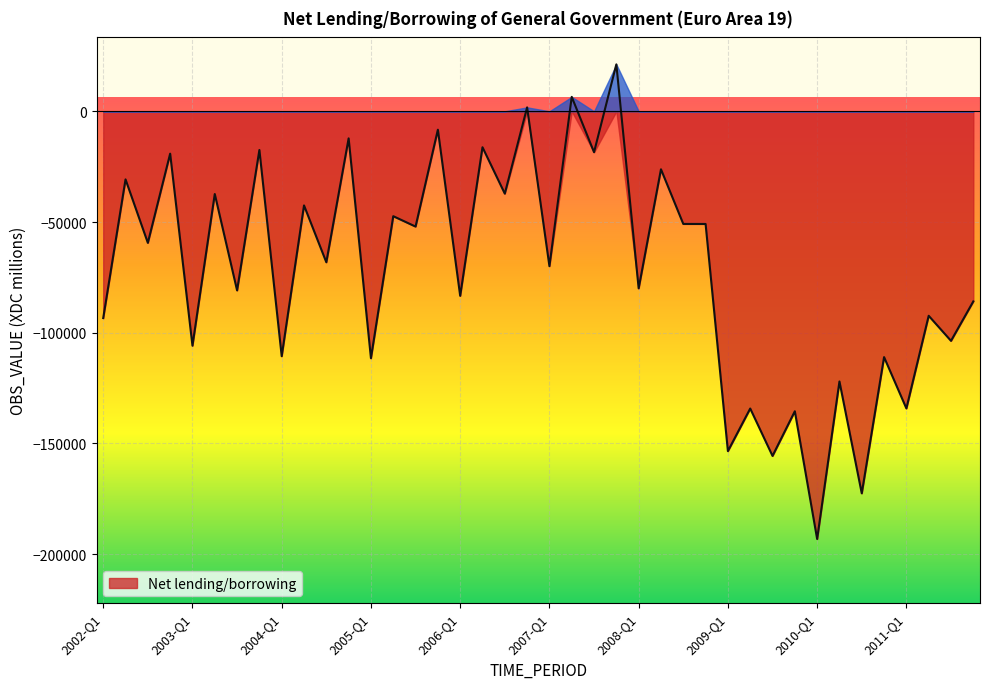

Where does the data first go above -68172?

2002-Q2